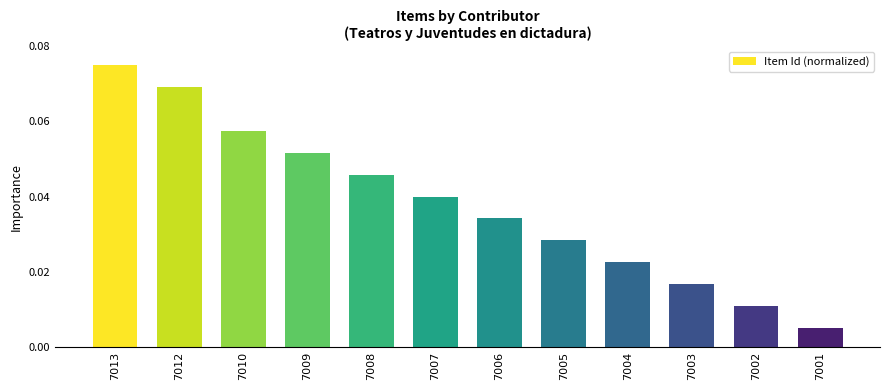

Which category has the highest value across all series?

7013